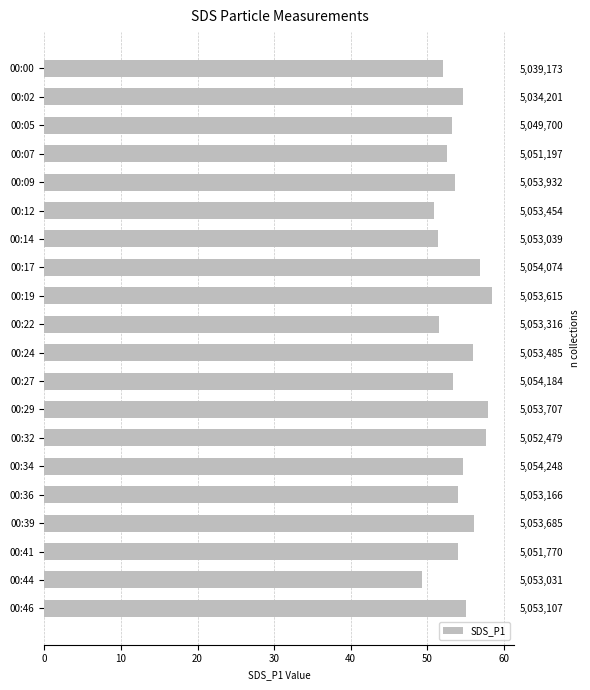

How many data points are above 54?

11